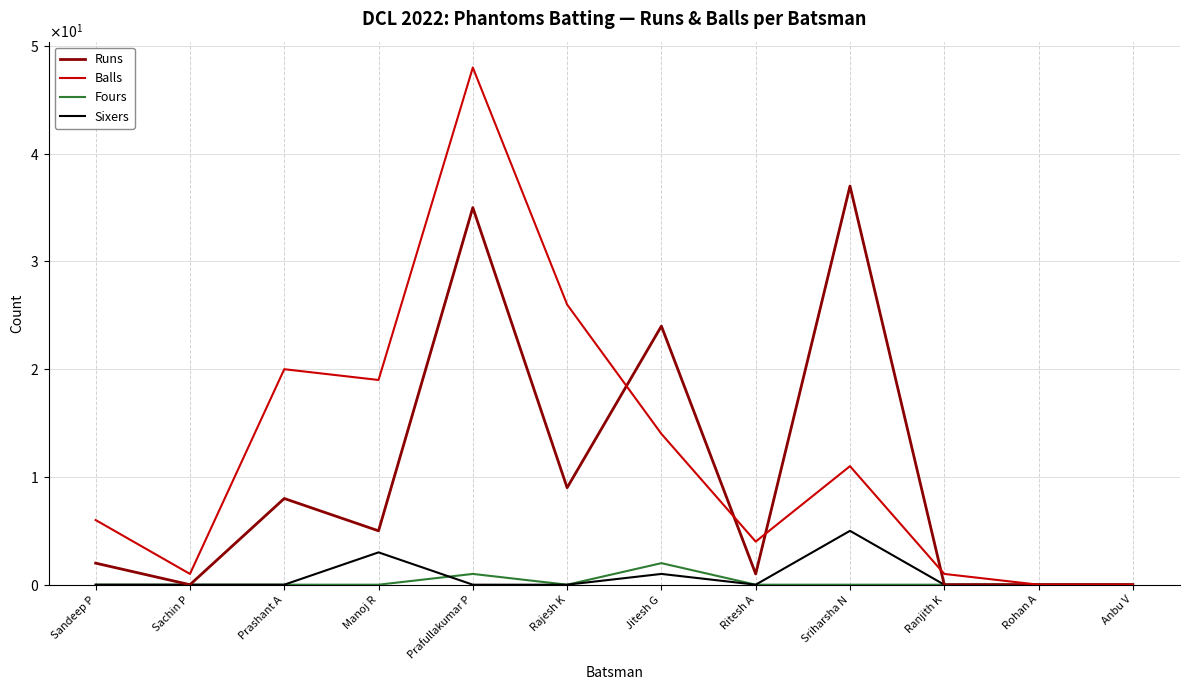

Reading right to left, what are all the values shown in this chart?

Runs: Anbu V=0	Rohan A=0	Ranjith K=0	Sriharsha N=37	Ritesh A=1	Jitesh G=24	Rajesh K=9	Prafullakumar P=35	Manoj R=5	Prashant A=8	Sachin P=0	Sandeep P=2
Balls: Anbu V=0	Rohan A=0	Ranjith K=1	Sriharsha N=11	Ritesh A=4	Jitesh G=14	Rajesh K=26	Prafullakumar P=48	Manoj R=19	Prashant A=20	Sachin P=1	Sandeep P=6
Fours: Anbu V=0	Rohan A=0	Ranjith K=0	Sriharsha N=0	Ritesh A=0	Jitesh G=2	Rajesh K=0	Prafullakumar P=1	Manoj R=0	Prashant A=0	Sachin P=0	Sandeep P=0
Sixers: Anbu V=0	Rohan A=0	Ranjith K=0	Sriharsha N=5	Ritesh A=0	Jitesh G=1	Rajesh K=0	Prafullakumar P=0	Manoj R=3	Prashant A=0	Sachin P=0	Sandeep P=0